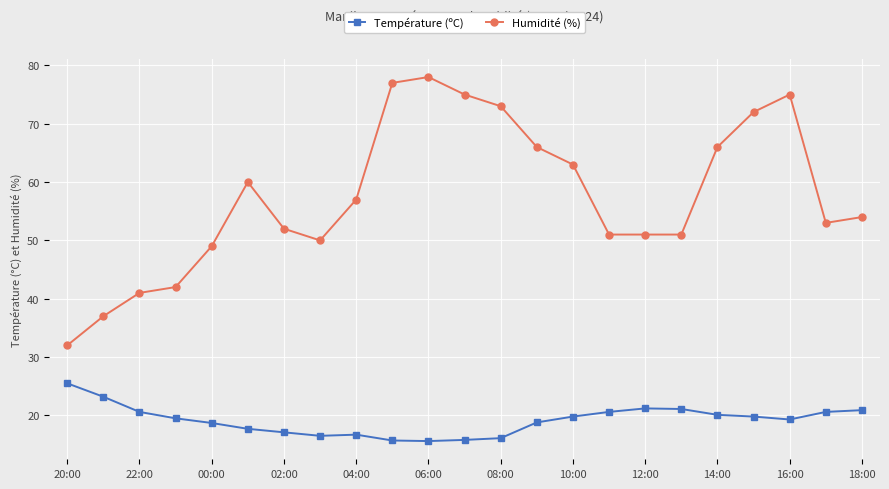

Which series has the widest spread of values?

Humidité (%)